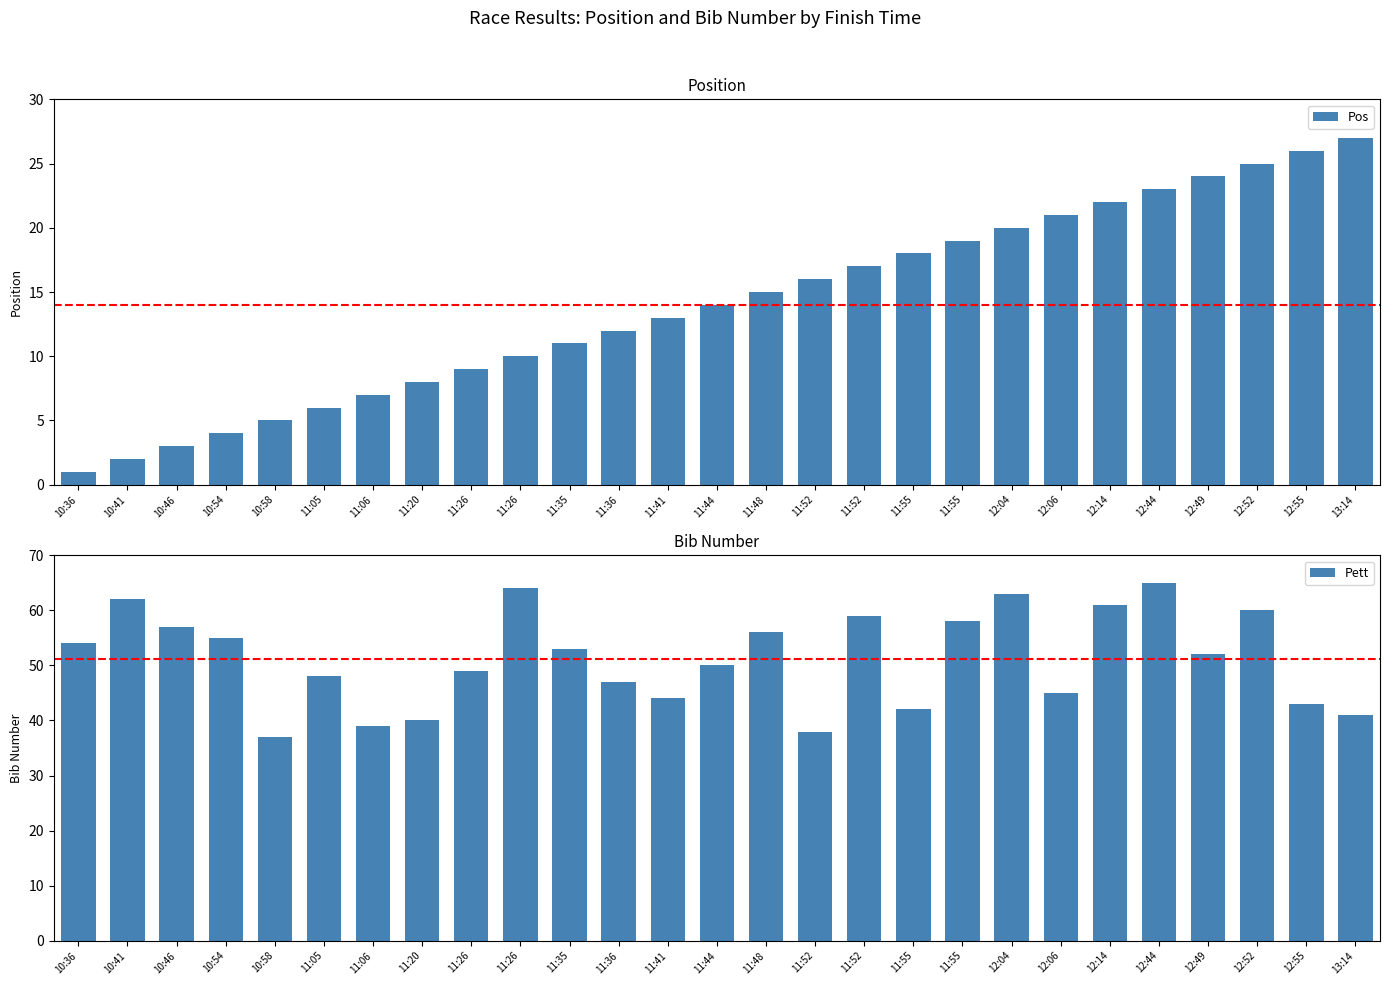

Which has a higher value, 10:58 or 11:06?

11:06